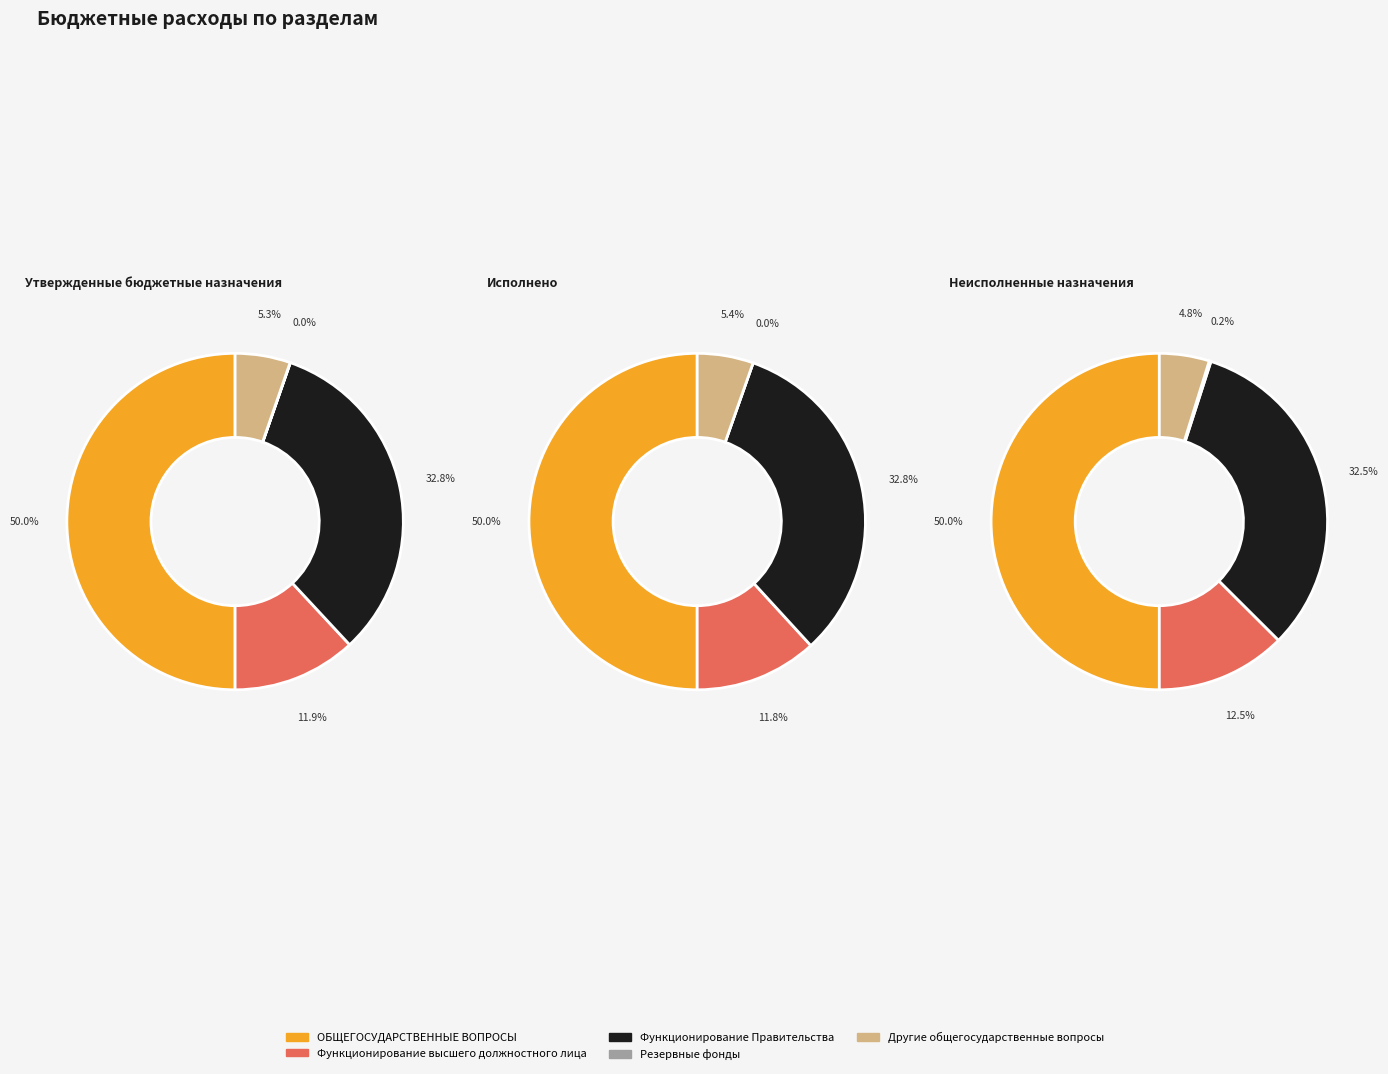

To the nearest percent, what portion does Функционирование Правительства represent?

33%